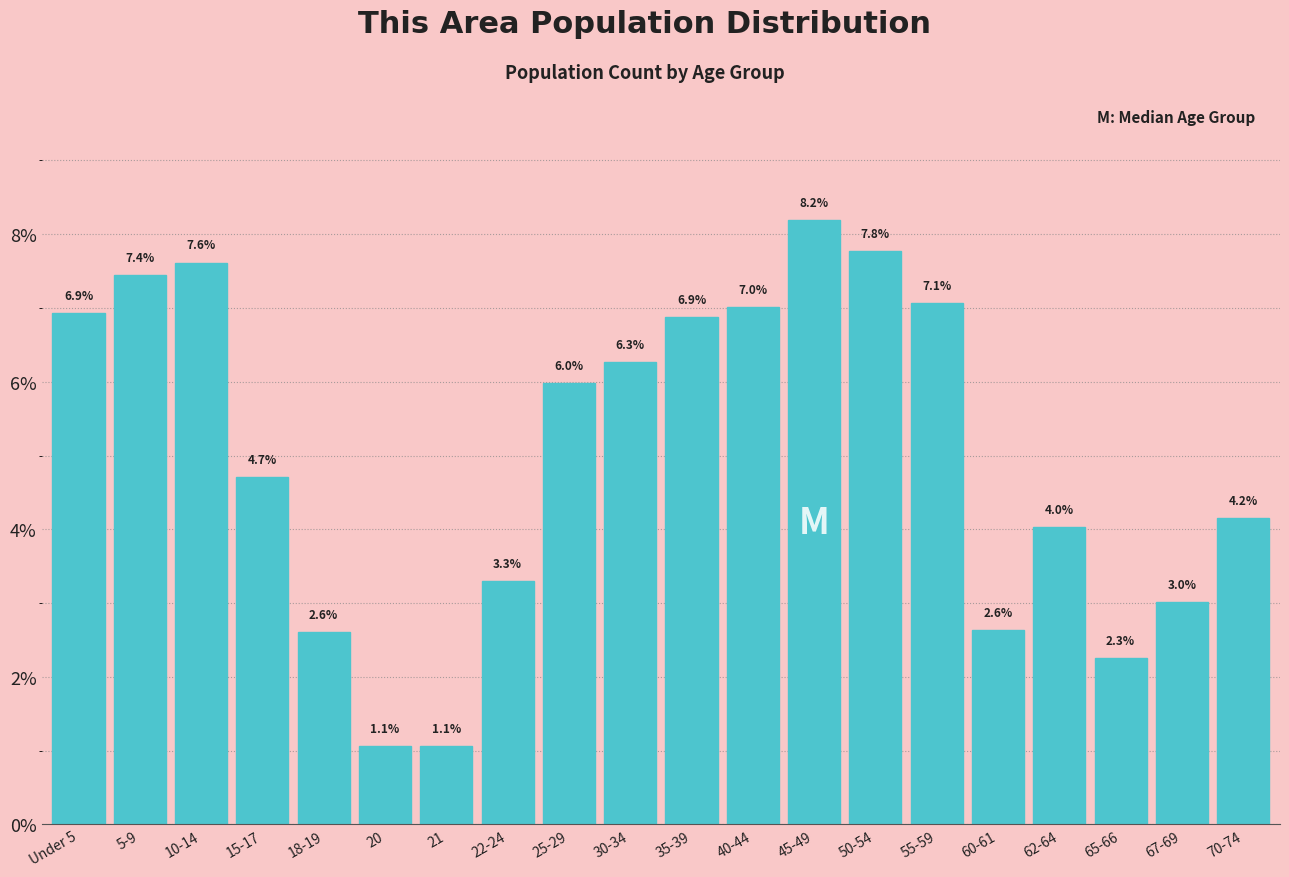

Reading left to right, transcribe all the data shown in this chart.

Under 5=6.9	5-9=7.4	10-14=7.6	15-17=4.7	18-19=2.6	20=1.1	21=1.1	22-24=3.3	25-29=6.0	30-34=6.3	35-39=6.9	40-44=7.0	45-49=8.2	50-54=7.8	55-59=7.1	60-61=2.6	62-64=4.0	65-66=2.3	67-69=3.0	70-74=4.2